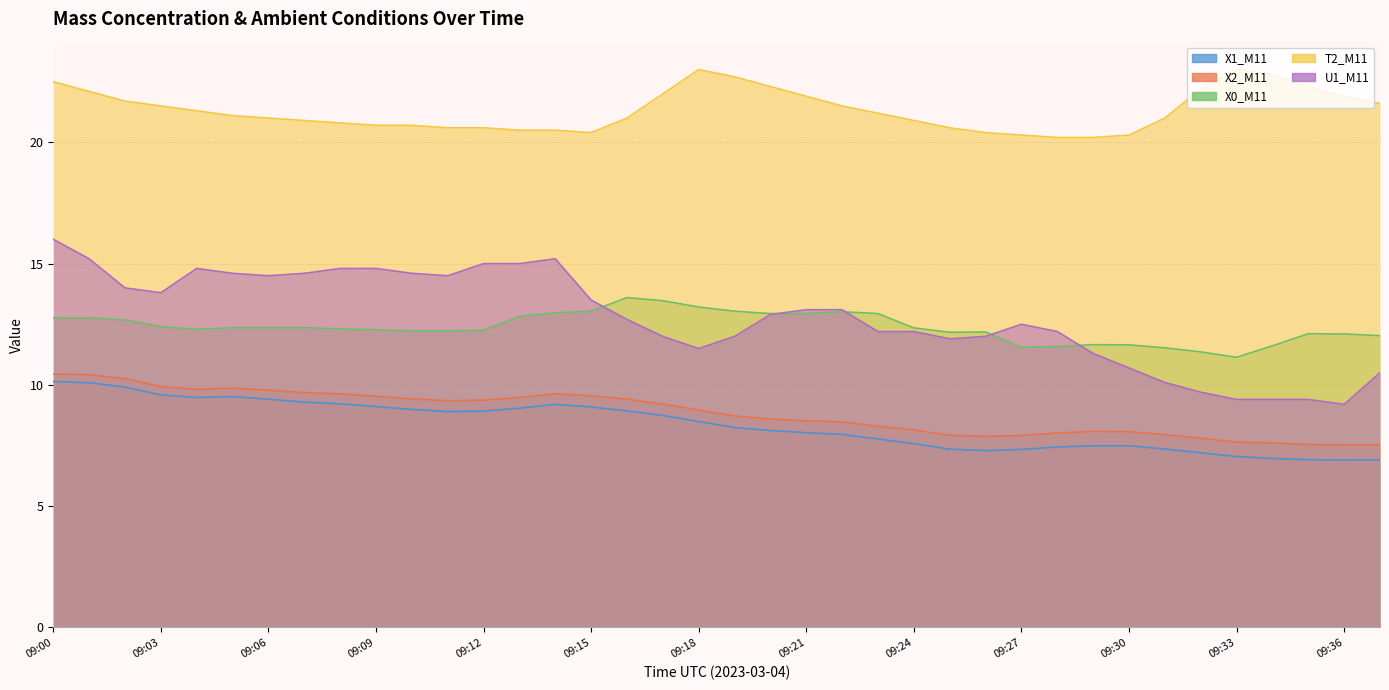

Count the number of data series in this chart.

5